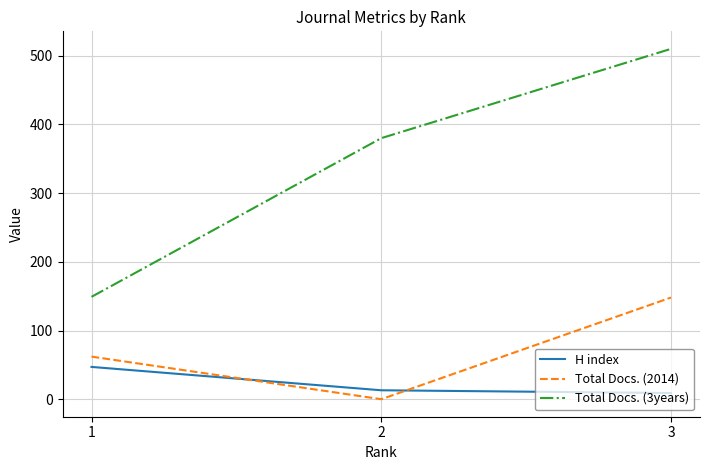

List the series in order of their peak value, highest first.

Total Docs. (3years), Total Docs. (2014), H index